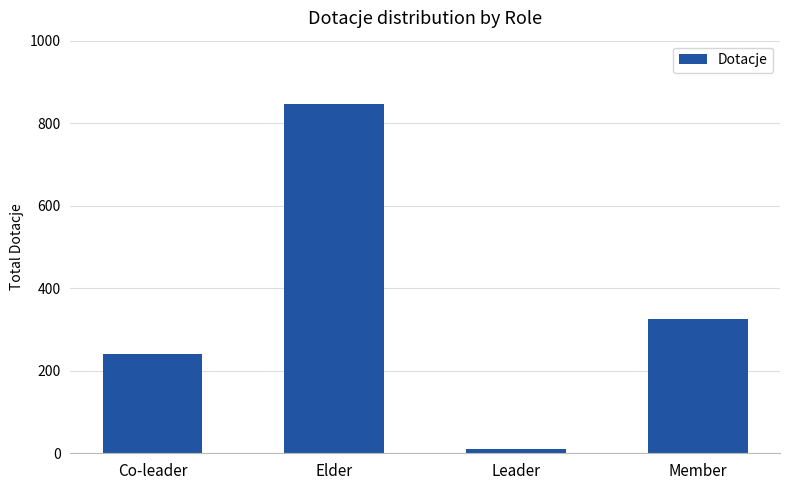

What is the label of the 2nd bar from the right?

Leader